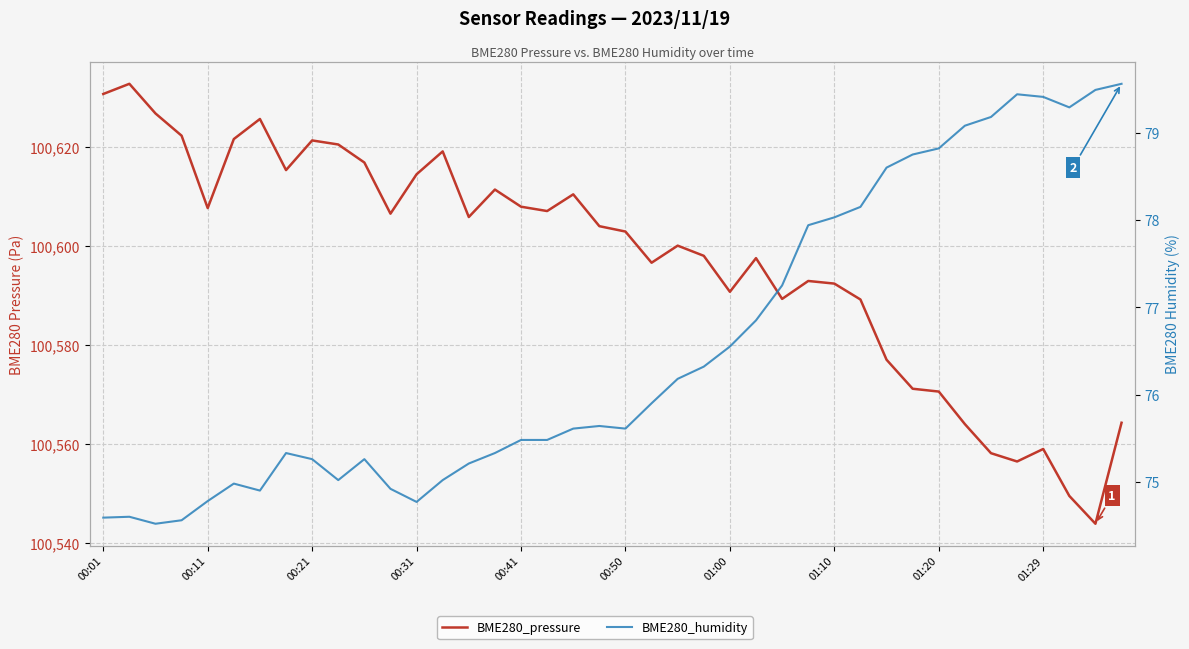

What is the difference between the maximum and minimum values in the BME280_humidity series?

5.0